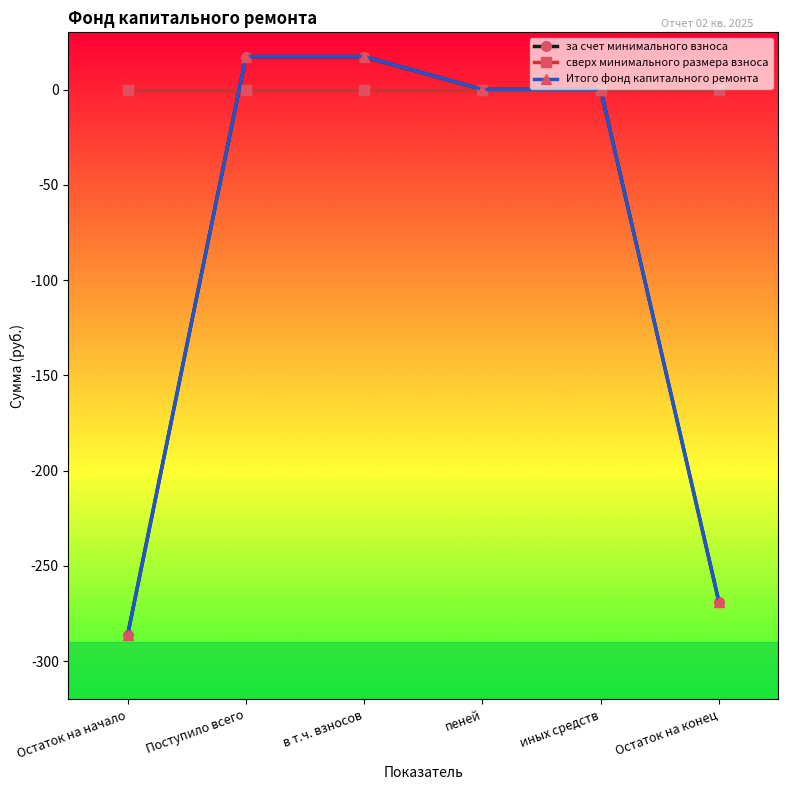

Is it true that сверх минимального размера взноса equals 0.0 at Остаток на конец?

True